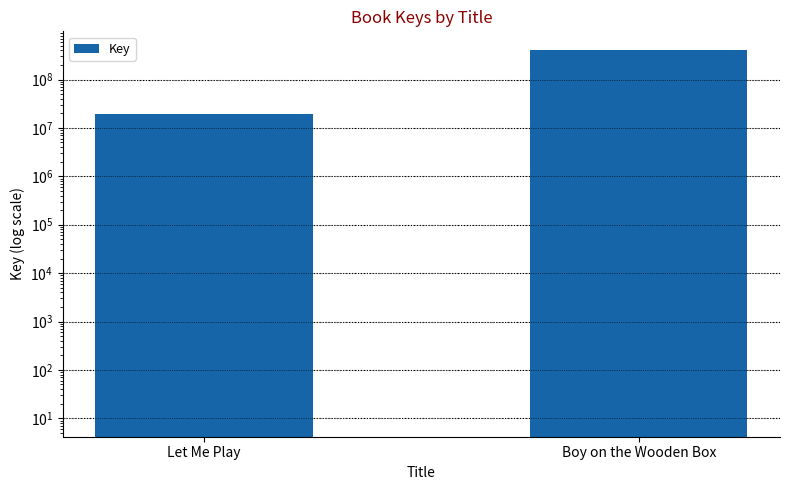

What position from the left is Boy on the Wooden Box?

2